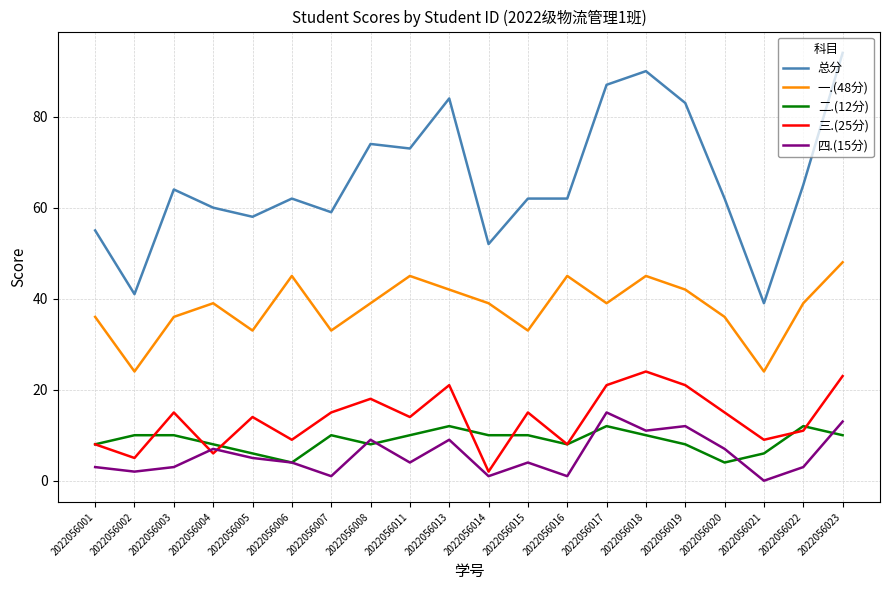

True or false: 三.(25分) and 二.(12分) cross at least once.

True